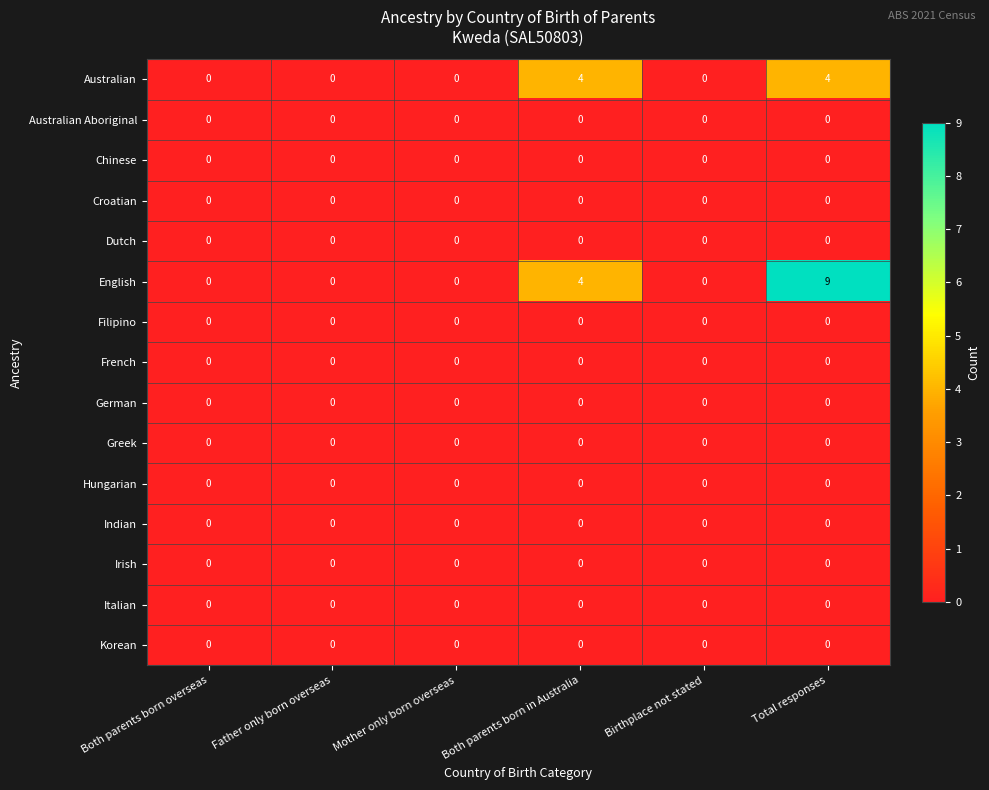

At which category is the sum across all series the highest?

Total responses